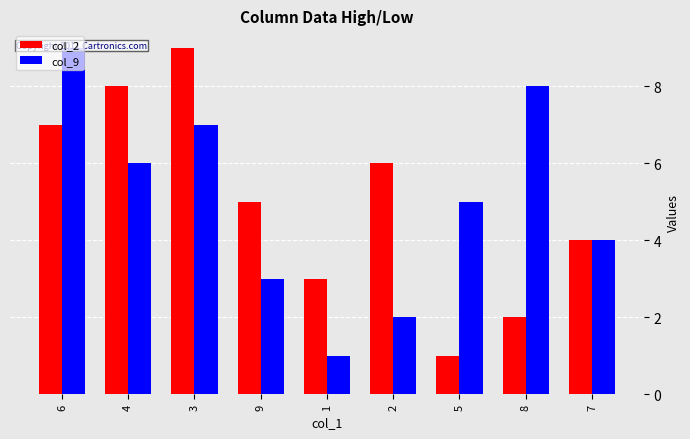

At which label is col_9 closest to 5?

5